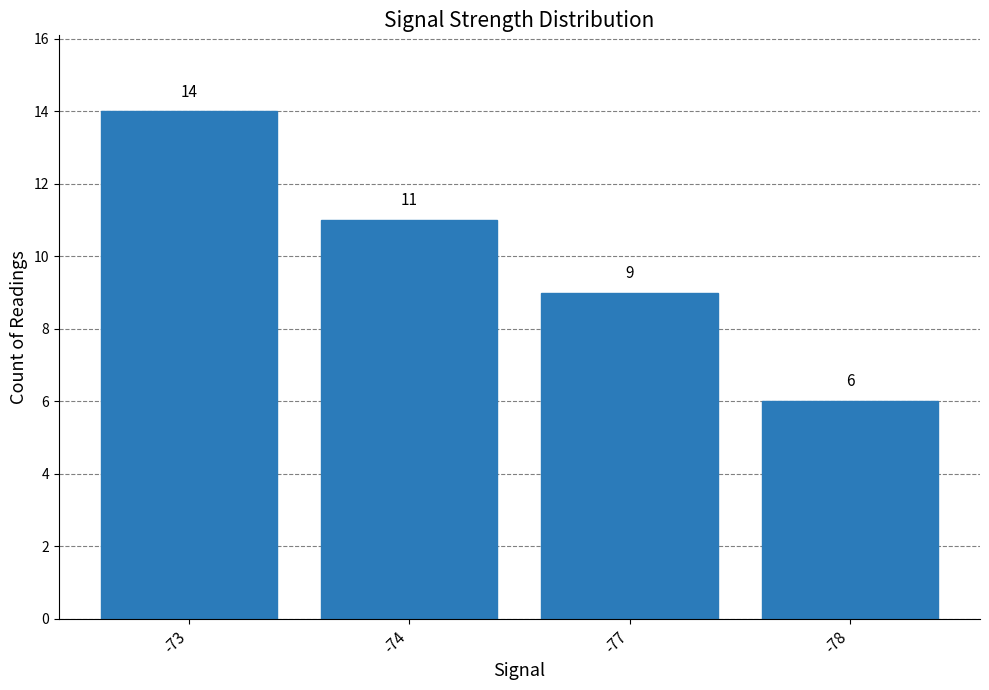

How many values are between 9 and 14?

3